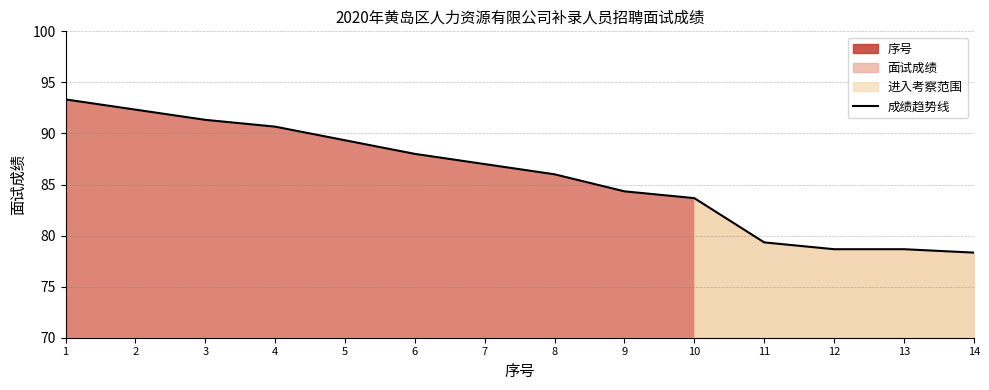

What is the difference between the maximum and minimum values?

15.0